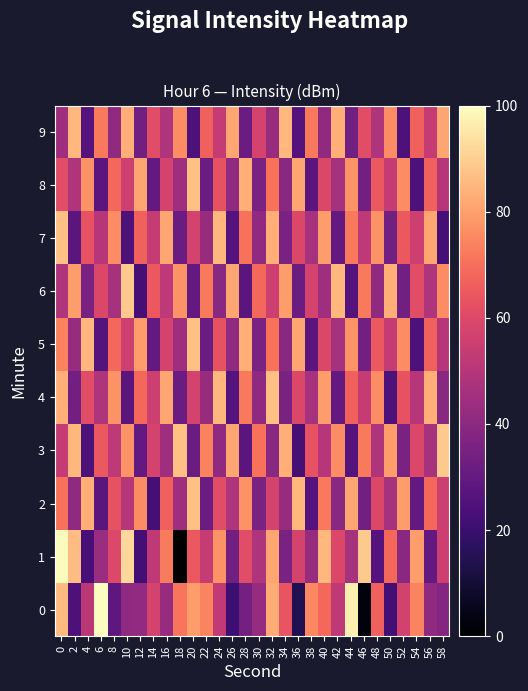

How many categories are shown in the chart?

30